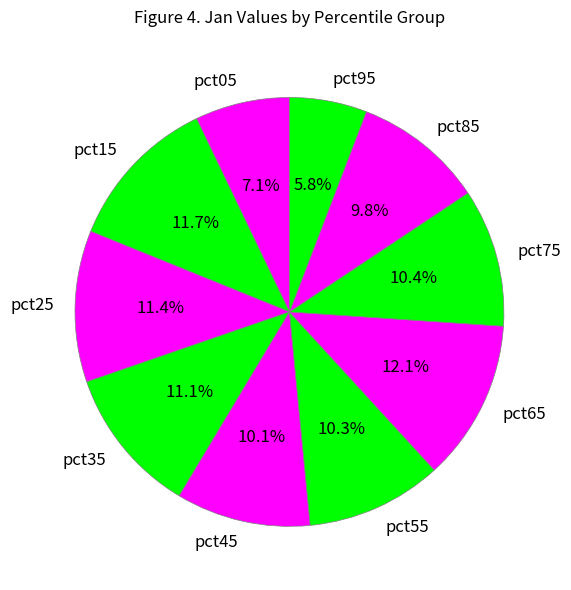

How many segments does this pie chart have?

10